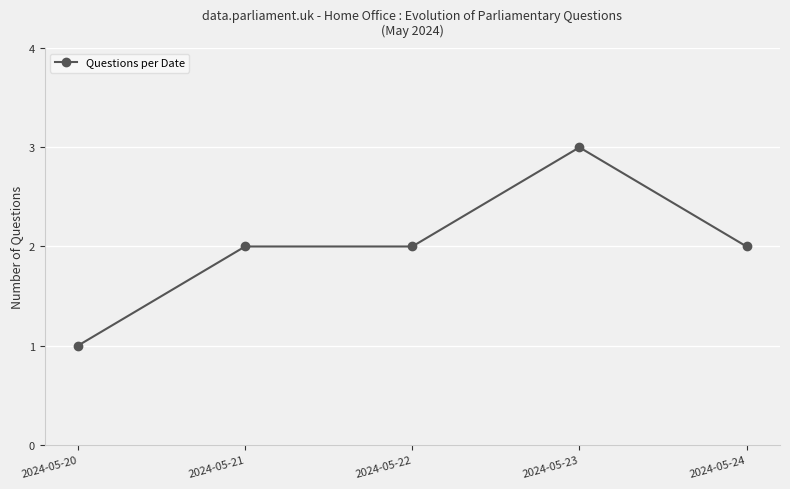

True or false: the data has more than 2 interior local peaks.

False